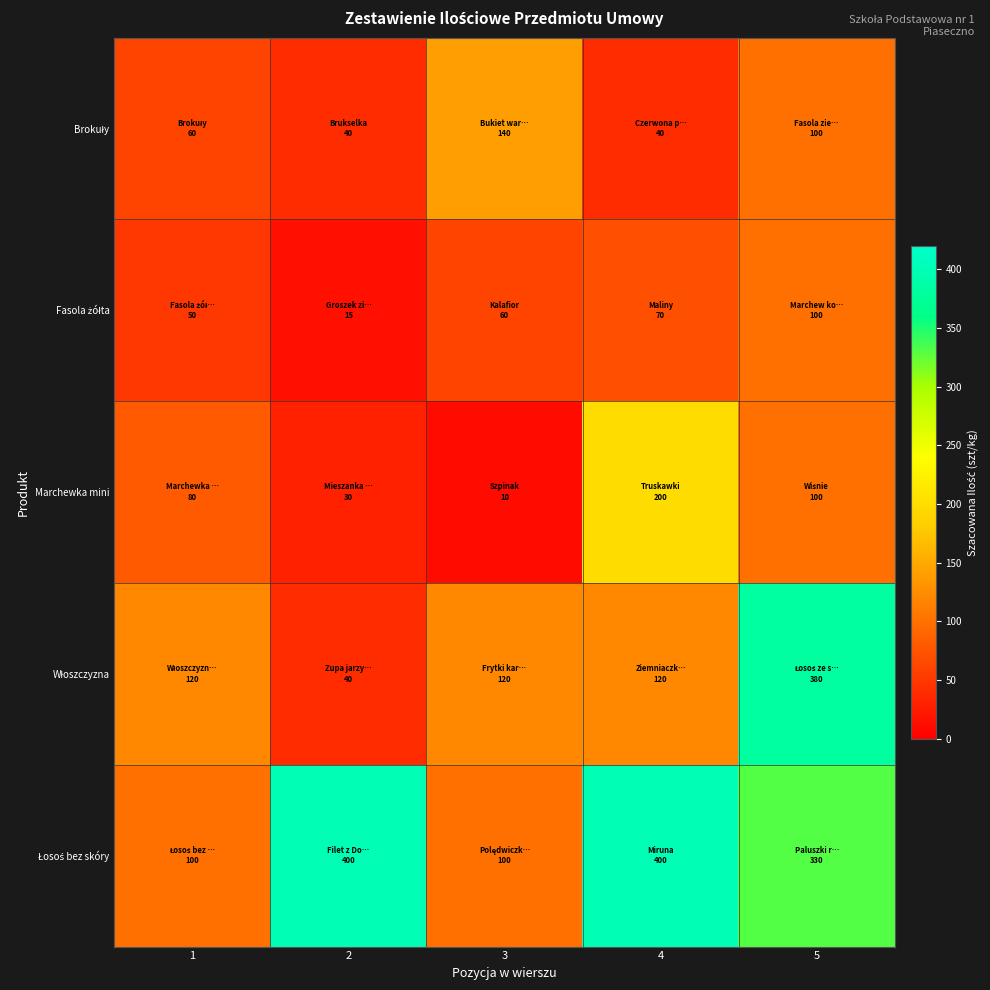

What is the total value across all series at 4?

830